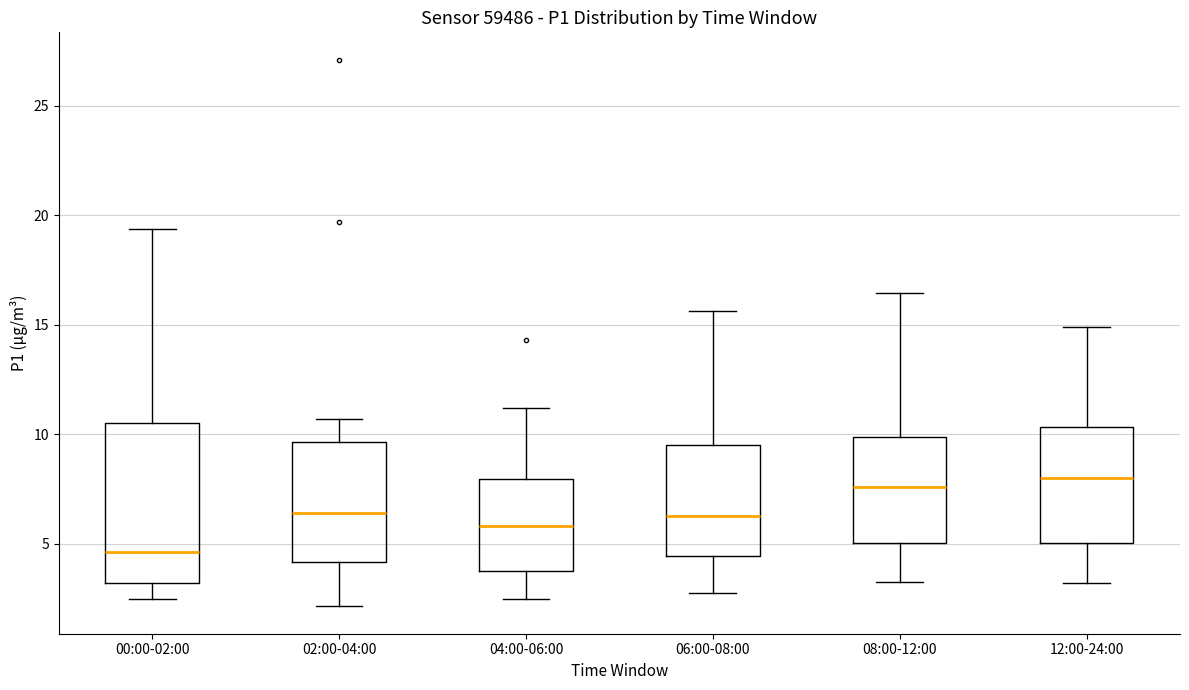

Reading left to right, read every box against the y-axis: the position of its median line, the range the box covers, and the ends of its whiskers. The values are not printed on the chart, so give them approximately, as read against the axis.

00:00-02:00: median 4.5, box 3.0 to 10.5, whiskers 2.5 to 19.5
02:00-04:00: median 6.5, box 4.0 to 9.5, whiskers 2.0 to 10.5
04:00-06:00: median 6.0, box 4.0 to 8.0, whiskers 2.5 to 11.0
06:00-08:00: median 6.5, box 4.5 to 9.5, whiskers 3.0 to 15.5
08:00-12:00: median 7.5, box 5.0 to 10.0, whiskers 3.5 to 16.5
12:00-24:00: median 8.0, box 5.0 to 10.5, whiskers 3.0 to 15.0